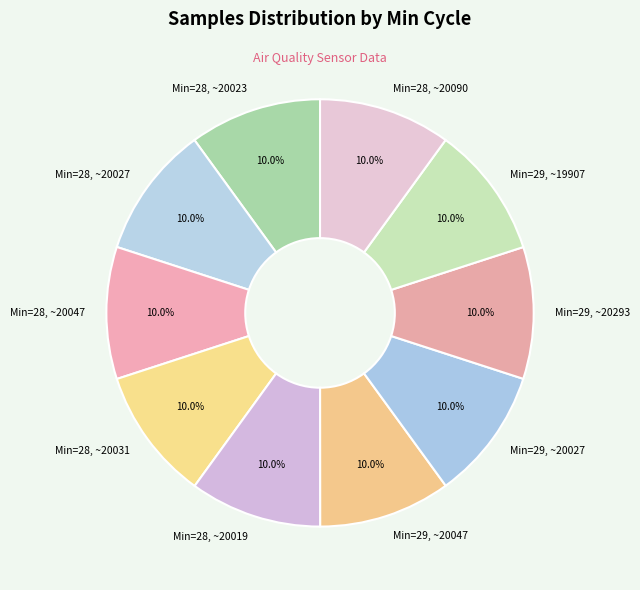

What percentage do Min=28, ~20023 and Min=28, ~20027 together represent?

20.0%